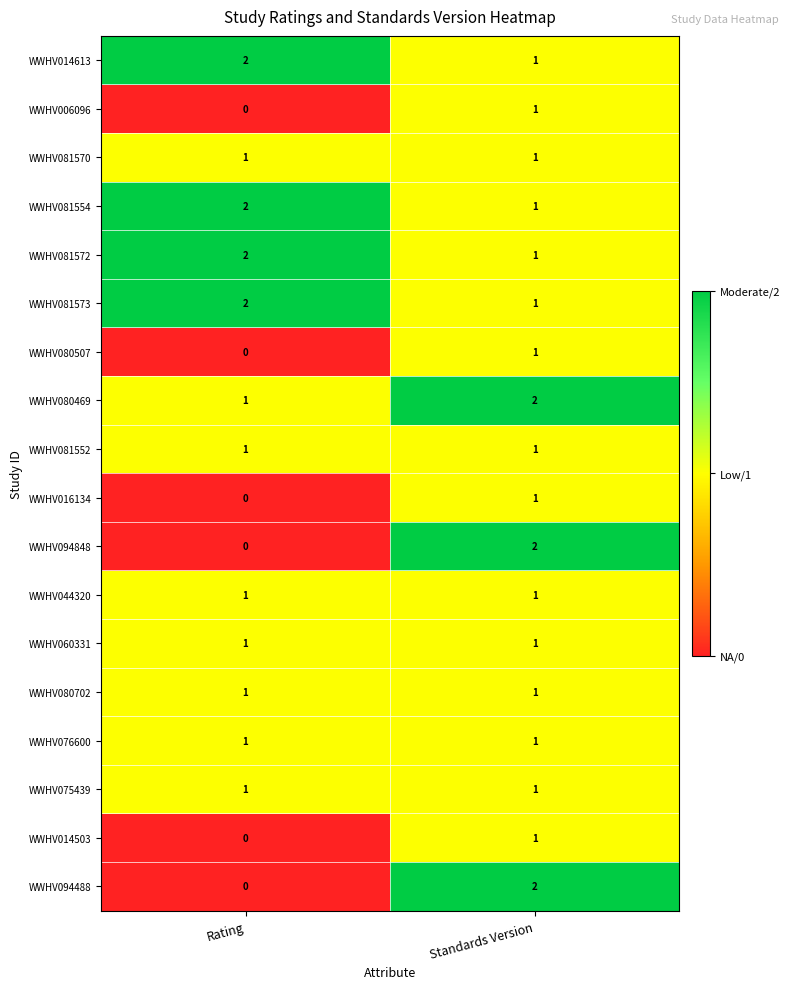

List the labels in order of WWHV081572 value, largest first.

Rating, Standards Version